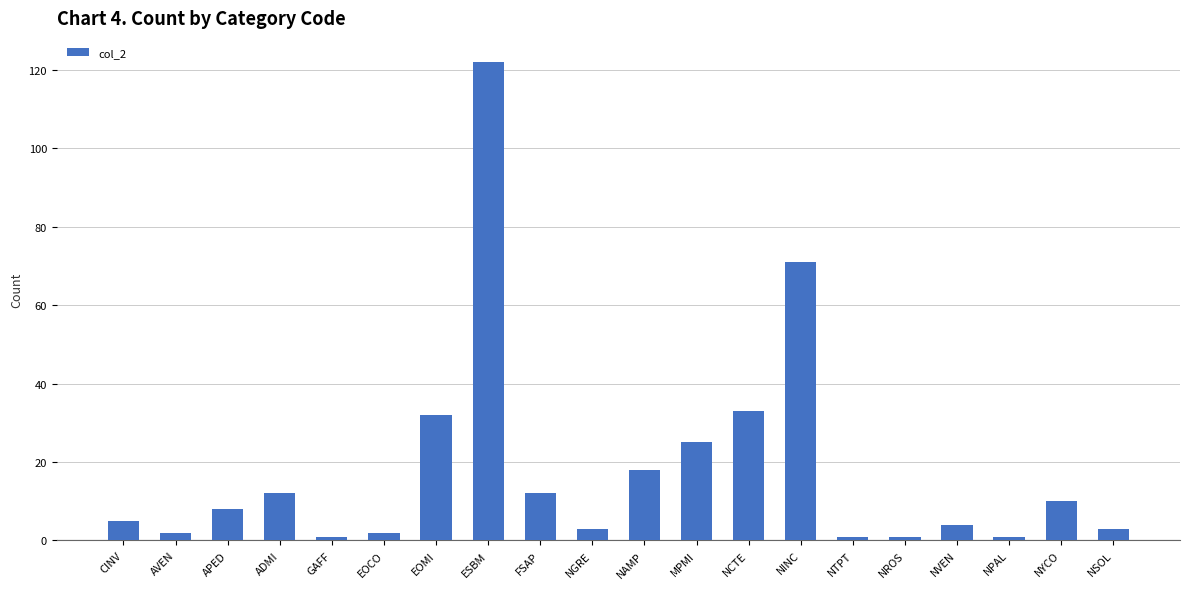

Is it true that the value at EOCO is 2?

True